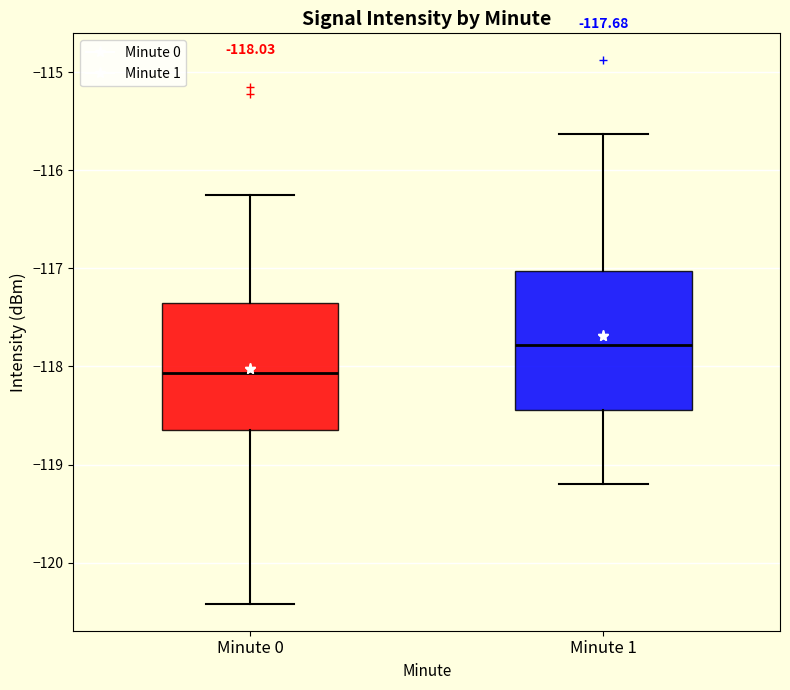

Comparing the boxes themselves (not the whiskers), which one is the tallest?

Minute 1